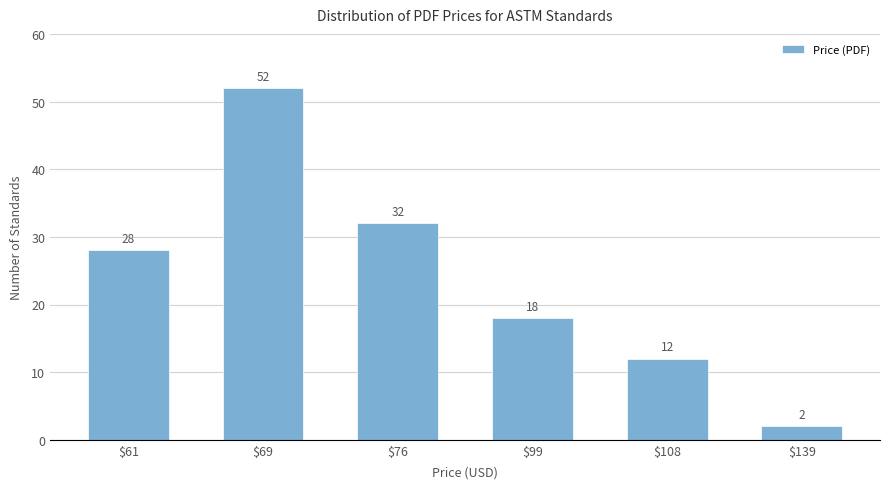

Approximately how many times larger is the value at $108 compared to $76?

0.4